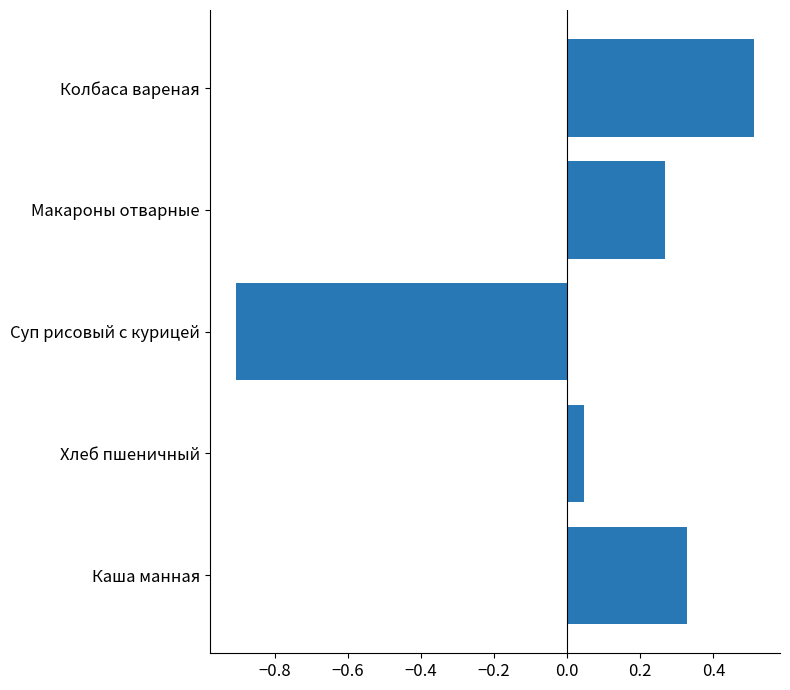

Where is the data nearest to the value 0?

Хлеб пшеничный